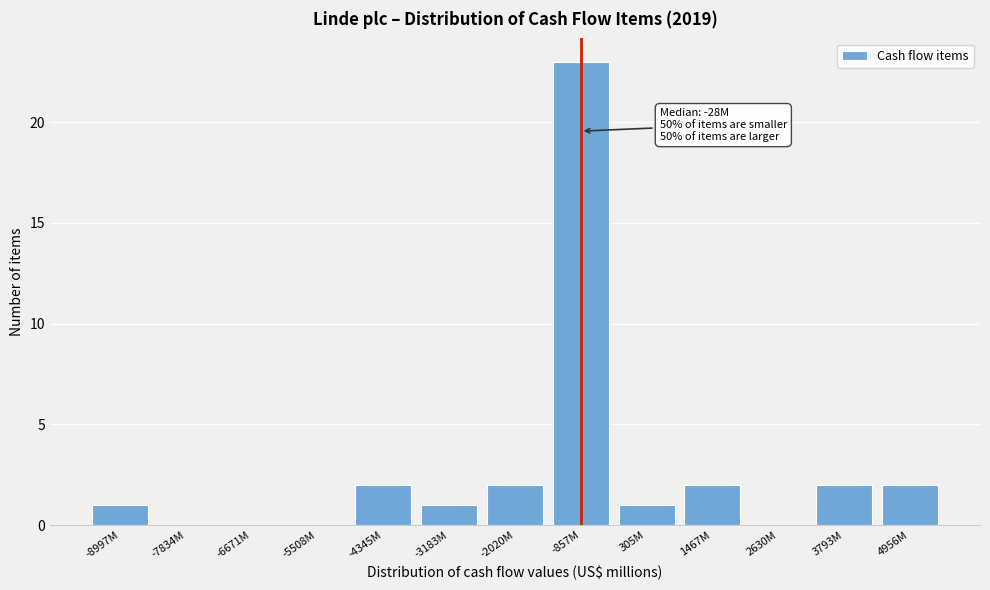

Reading right to left, list all the values displayed in this chart.

4956M=2	3793M=2	2630M=0	1467M=2	305M=1	-857M=23	-2020M=2	-3183M=1	-4345M=2	-5508M=0	-6671M=0	-7834M=0	-8997M=1